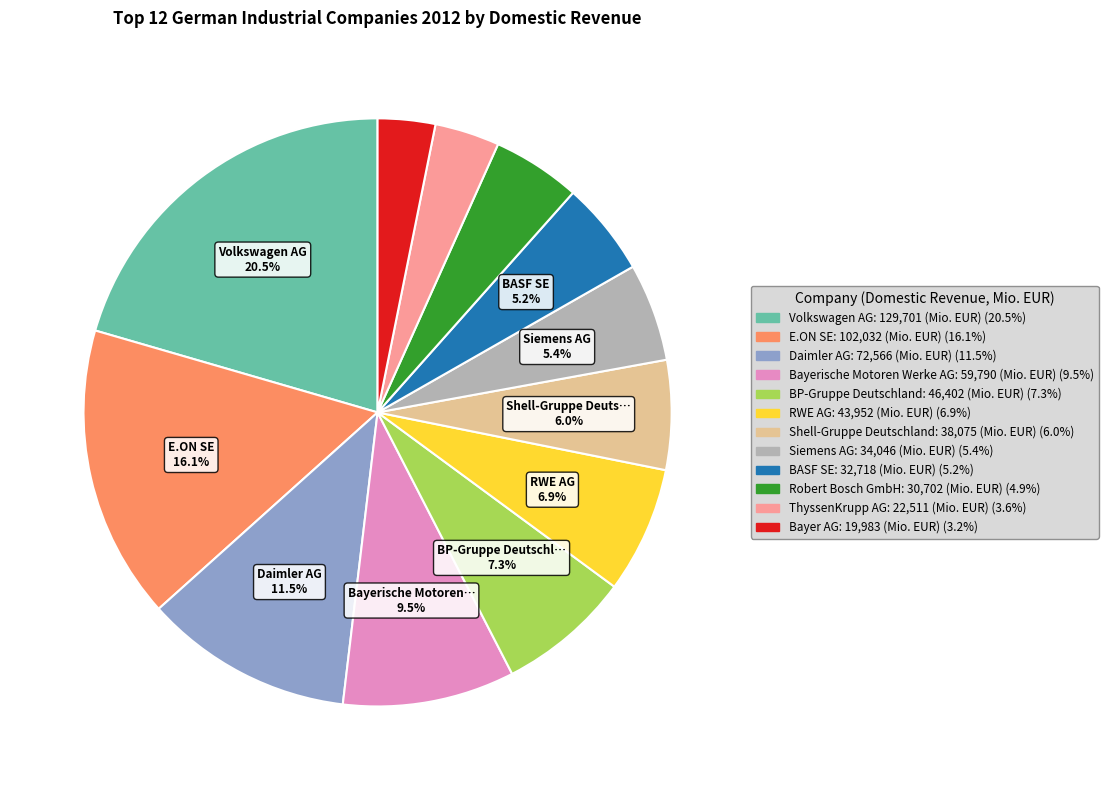

Is there a majority slice in this chart?

No